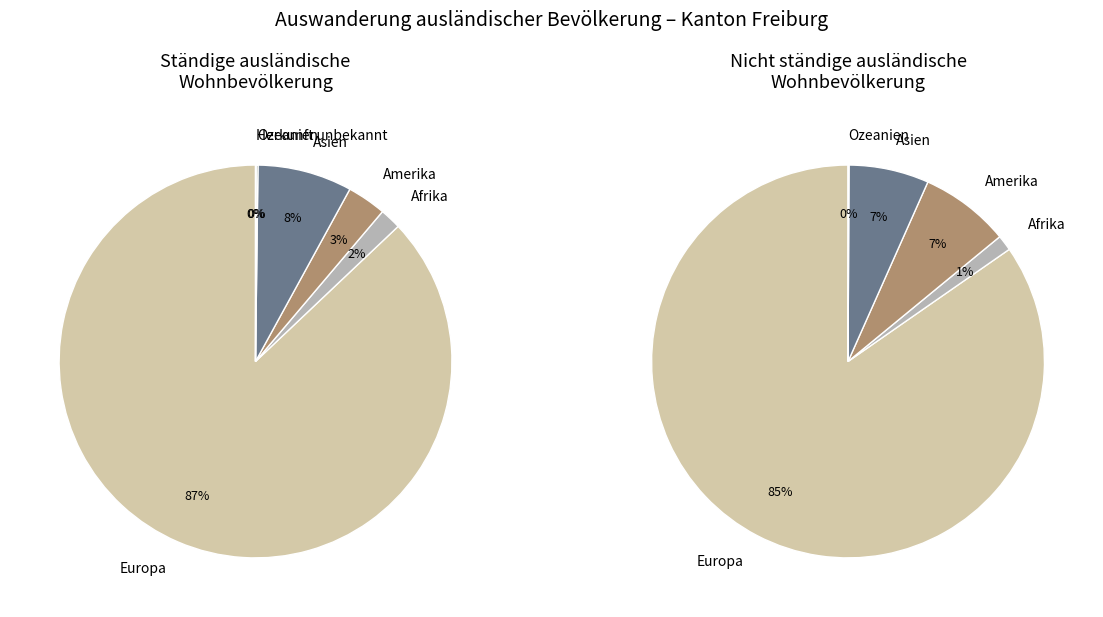

Which category has the biggest portion of the pie?

Europa